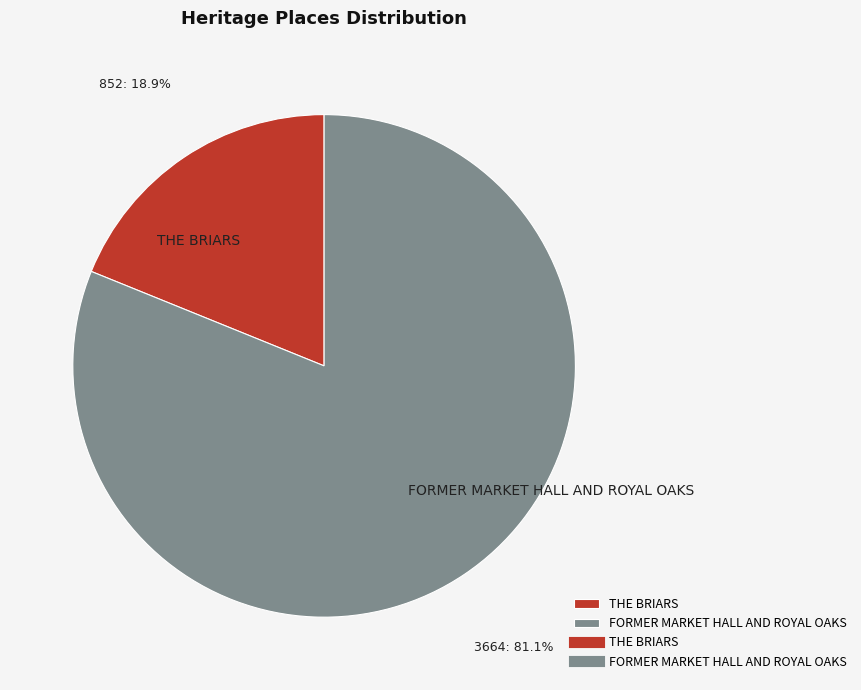

Which slice represents more than half of the pie?

FORMER MARKET HALL AND ROYAL OAKS